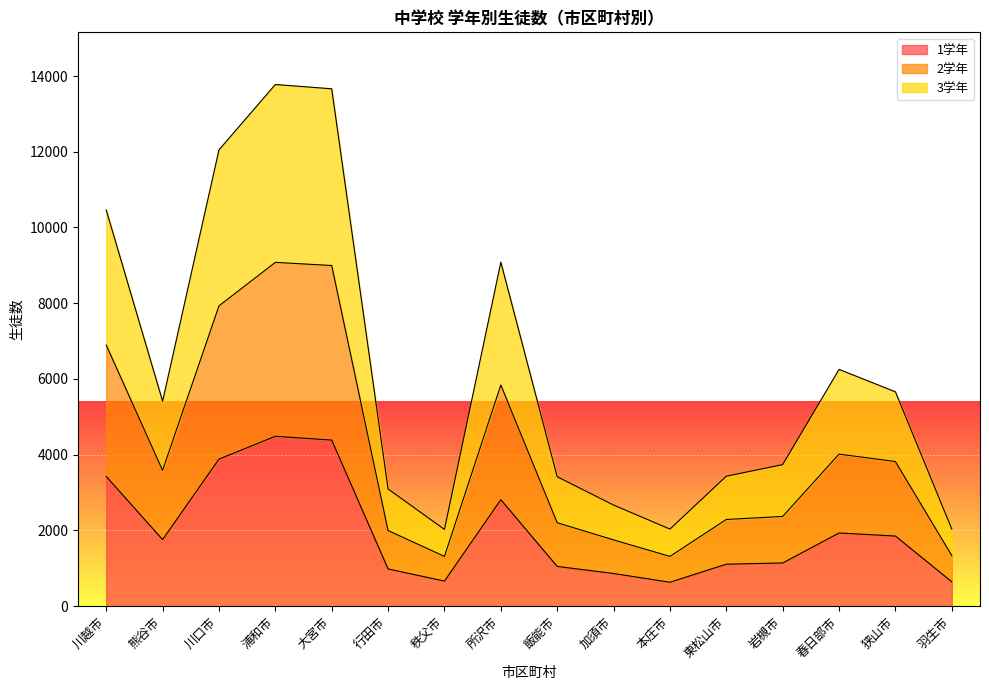

What is the label of the 1st point from the left?

川越市